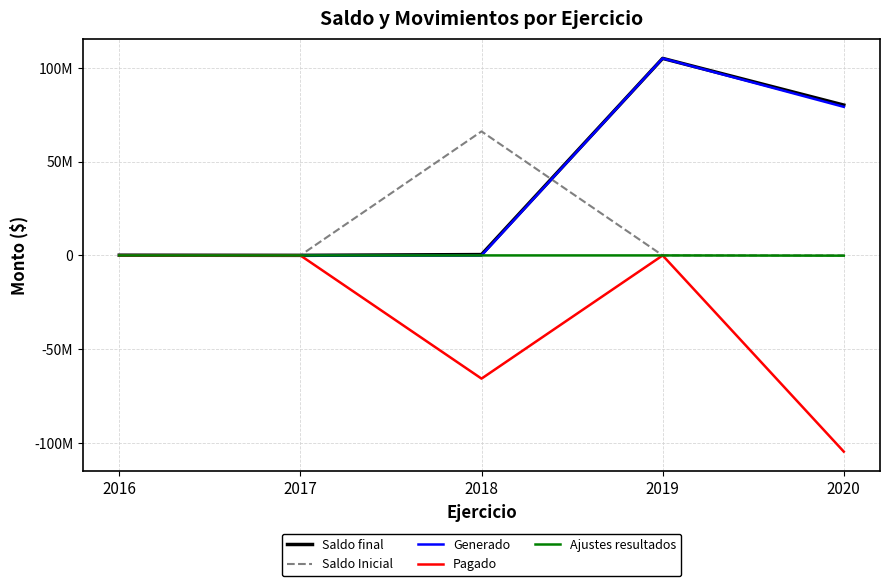

At which category does Saldo Inicial reach its first local peak?

2018